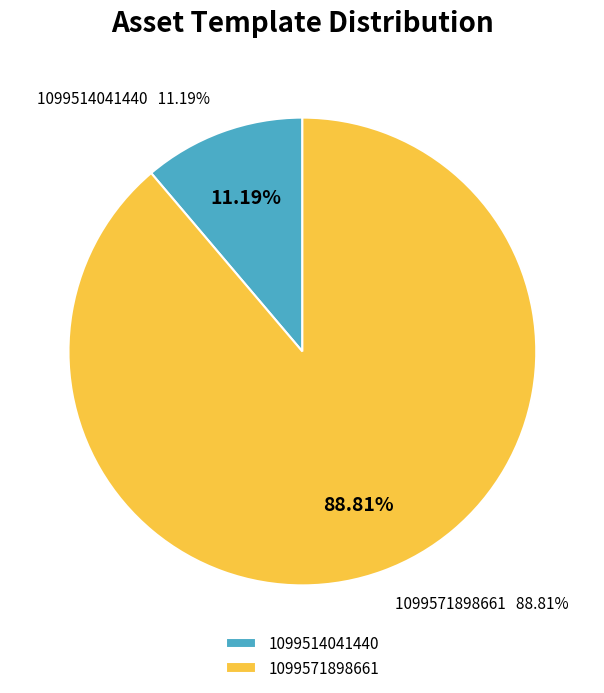

What percentage is the 1099514041440 slice, to the nearest percent?

11%